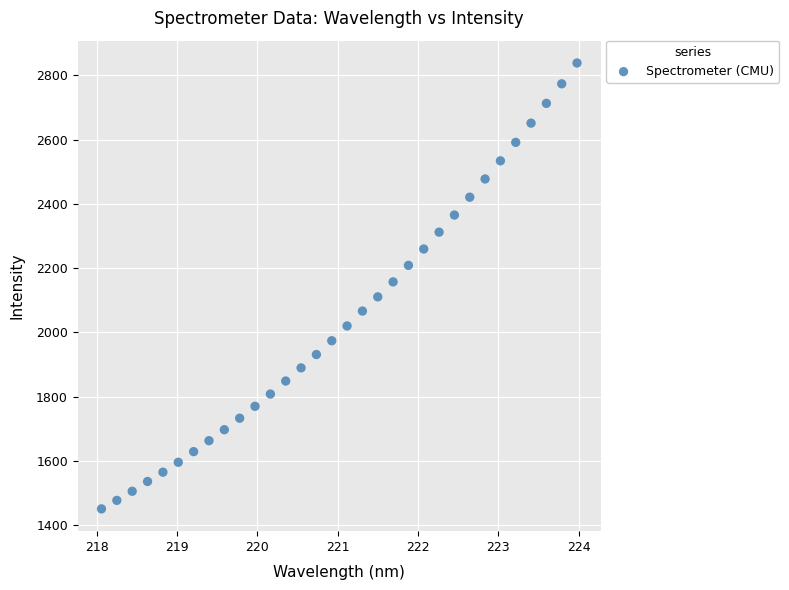

What is the range of Y values (max minus min)?

1388.3